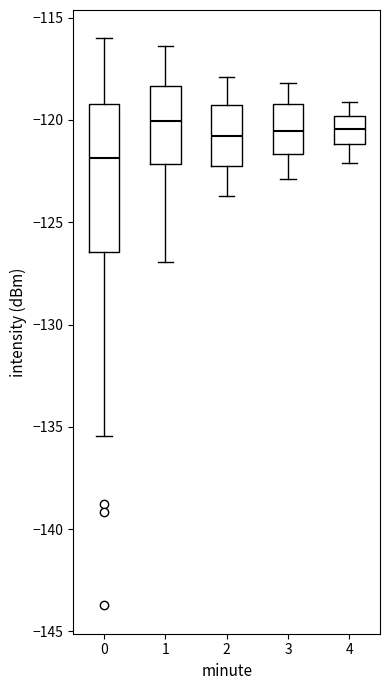

Reading left to right, transcribe this box plot: for each box, give where its median line is, the range the box spans, and where its two whiskers end, as read against the y-axis. The values are not printed on the chart, so give them approximately, as read against the axis.

0: median -122.0, box -126.5 to -119.0, whiskers -135.5 to -116.0
1: median -120.0, box -122.0 to -118.5, whiskers -127.0 to -116.5
2: median -121.0, box -122.0 to -119.0, whiskers -123.5 to -118.0
3: median -120.5, box -121.5 to -119.0, whiskers -123.0 to -118.0
4: median -120.5, box -121.0 to -120.0, whiskers -122.0 to -119.0